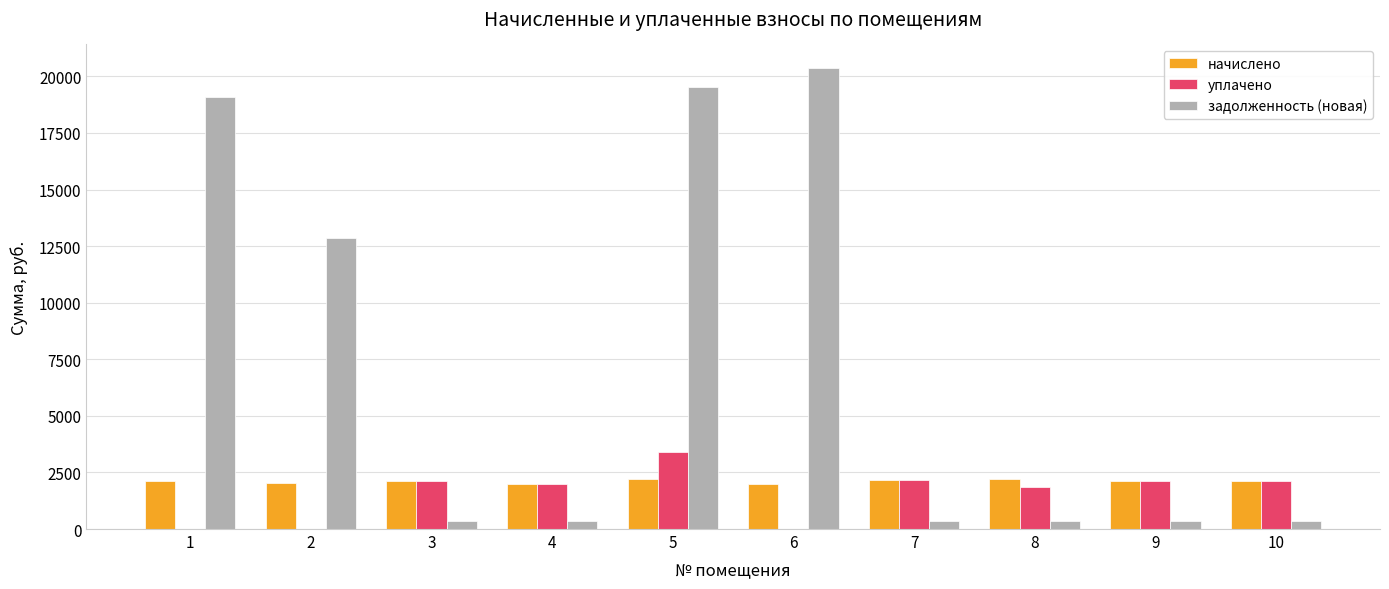

Read the задолженность (новая) value at 10.

354.0